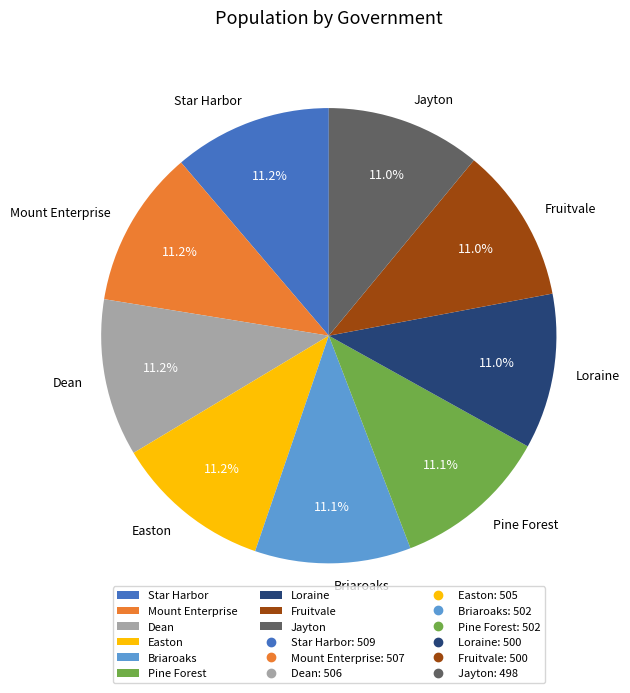

True or false: Briaroaks accounts for 11% of the total.

True